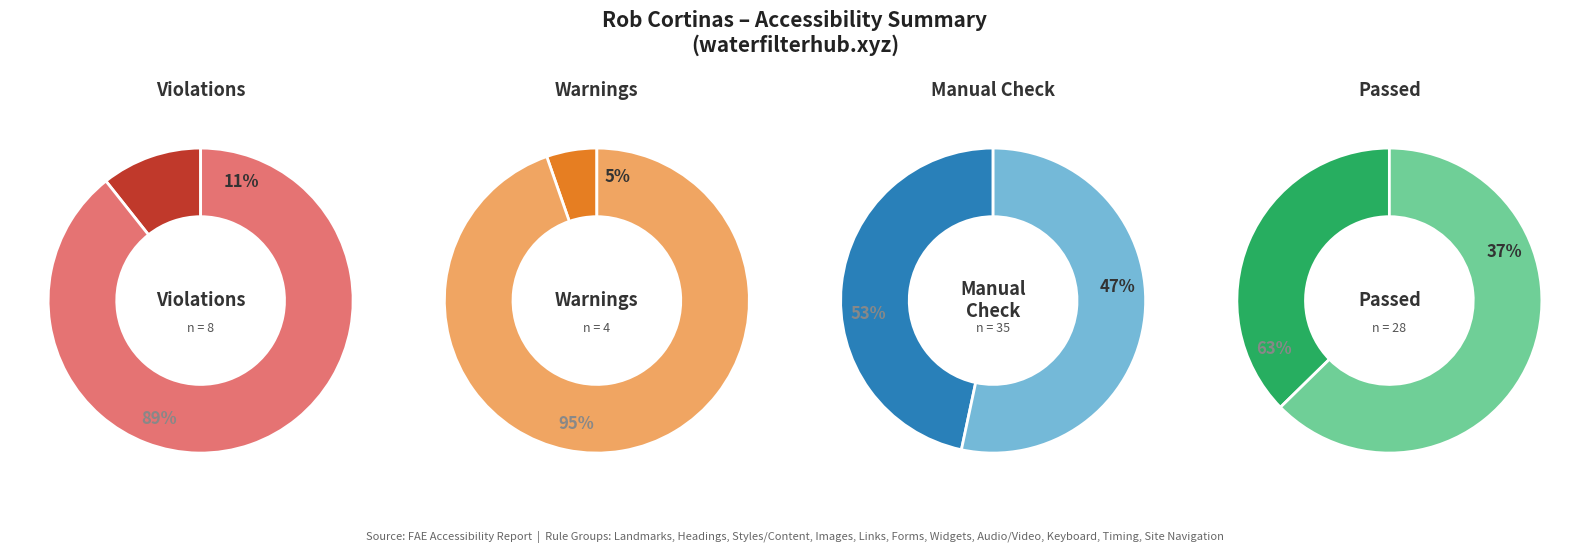

Which has a higher value, Site Navigation or Headings?

Headings